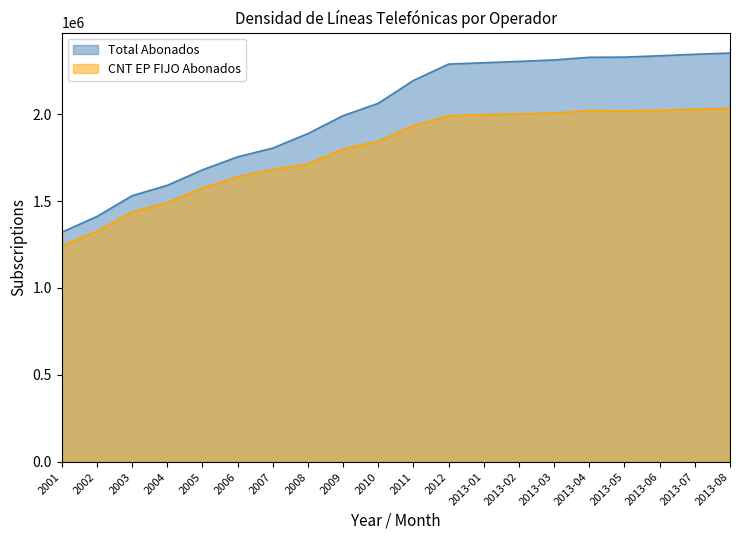

What is the spread (max minus min) of values at 2013-03?

305421